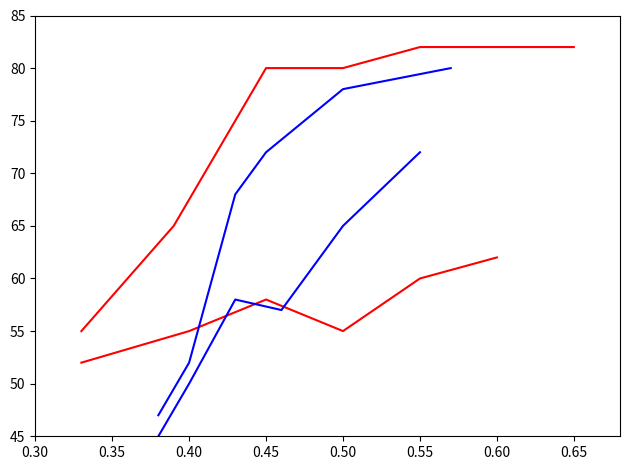

How many values in the Lost Art ID (Group 1b) series exceed 58?

2